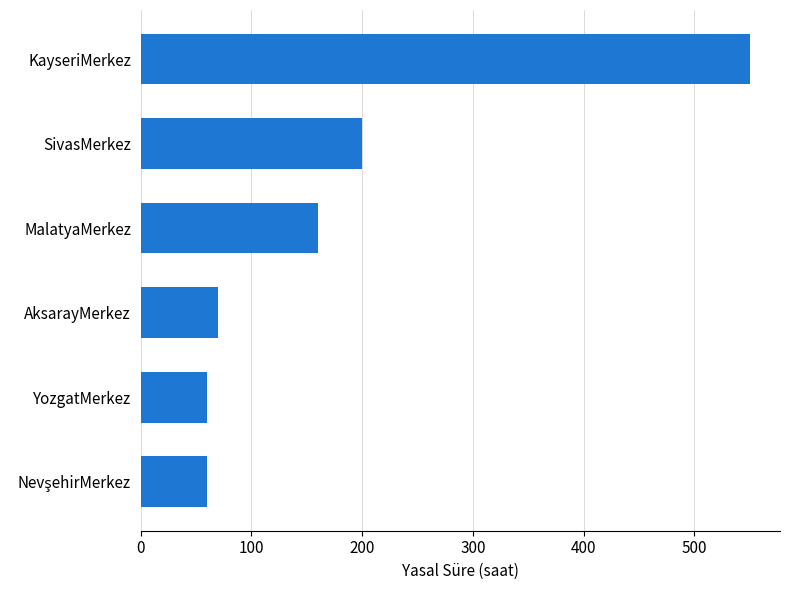

How many values are below 160?

3